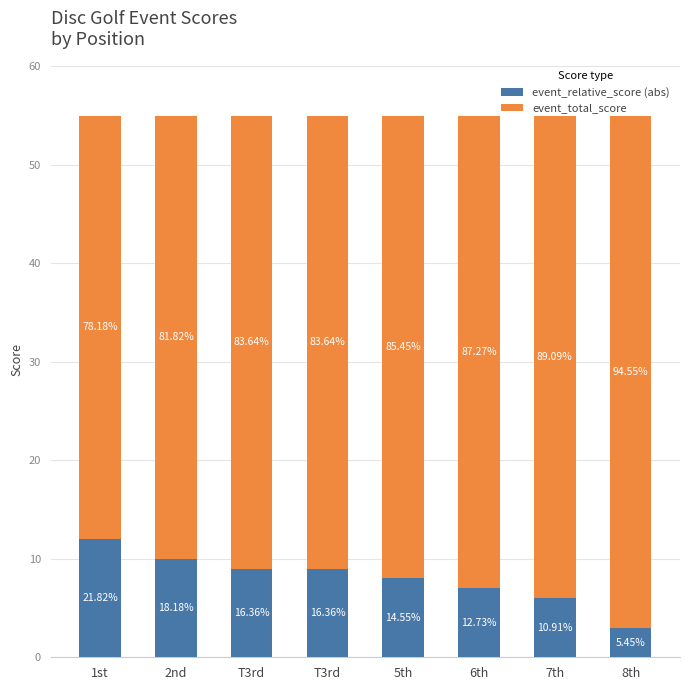

Rank the categories by event_total_score value from highest to lowest.

8th, 7th, 6th, 5th, T3rd, T3rd, 2nd, 1st